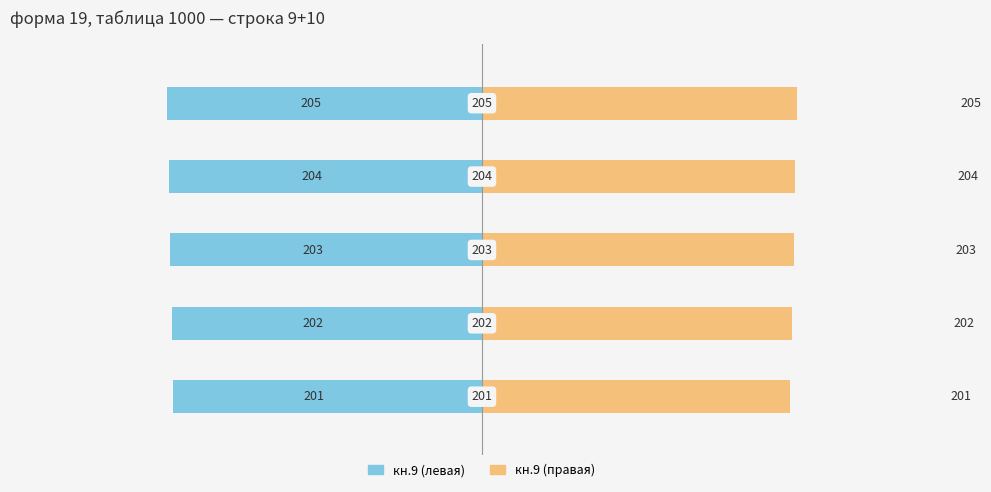

The value of кн.9 (правая) at 1 is 348. True or false?

False